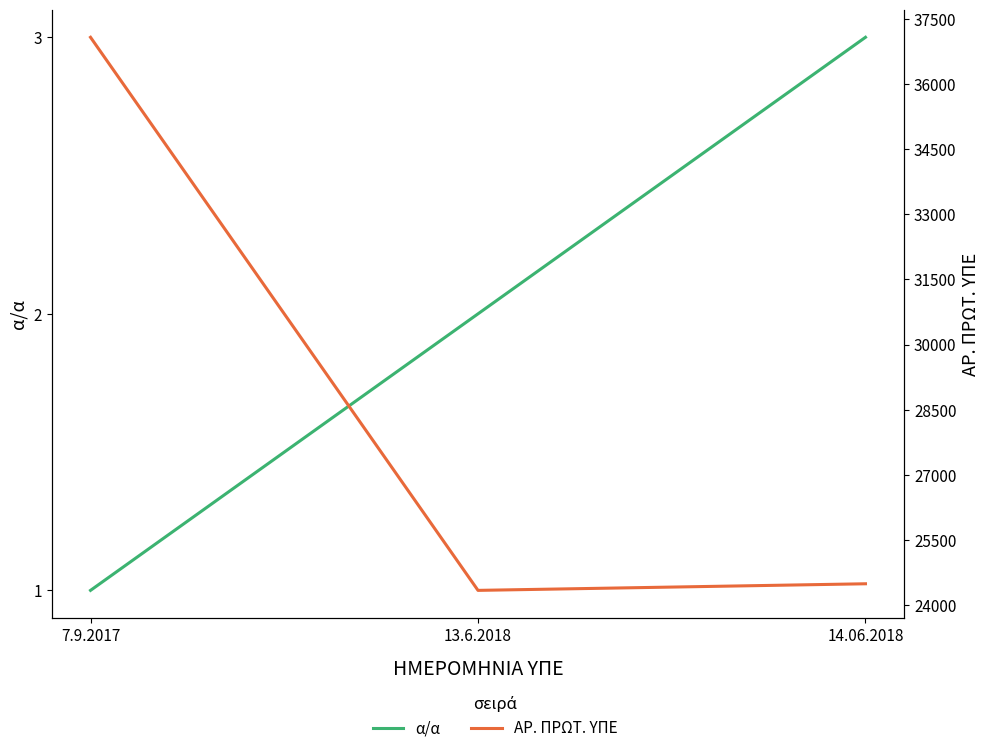

Which category has the highest value in the α/α series?

14.06.2018